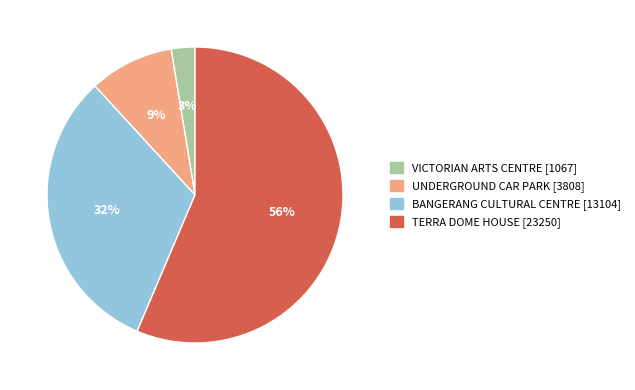

How many segments does this pie chart have?

4